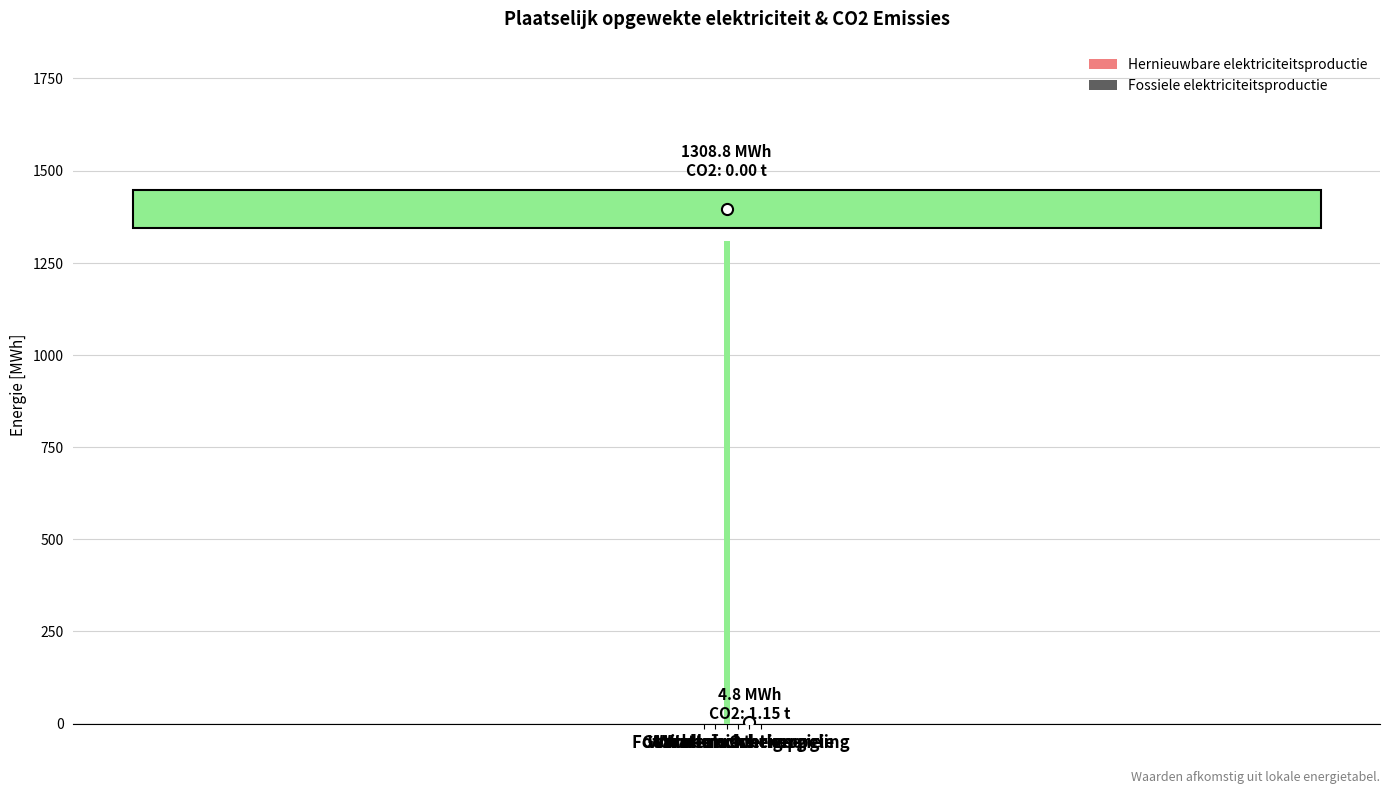

Are the bars grouped side by side (vs. stacked)?

No